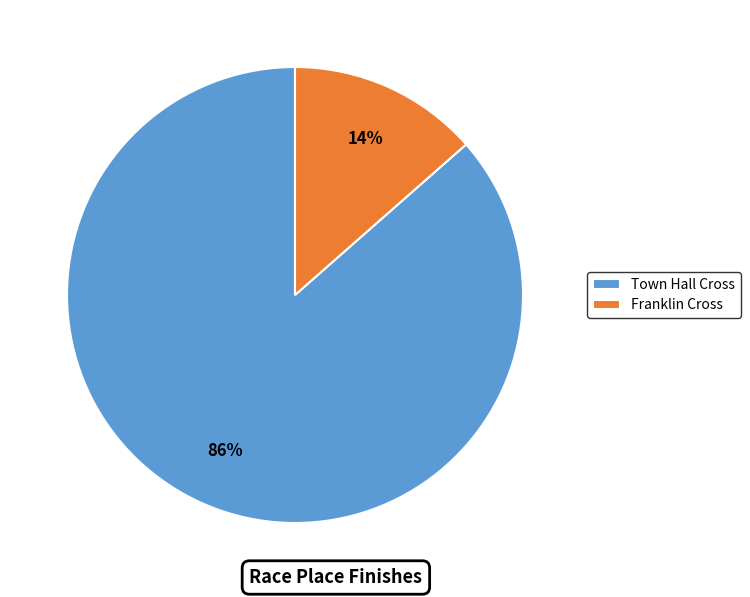

Rank the categories by value from highest to lowest.

Town Hall Cross, Franklin Cross